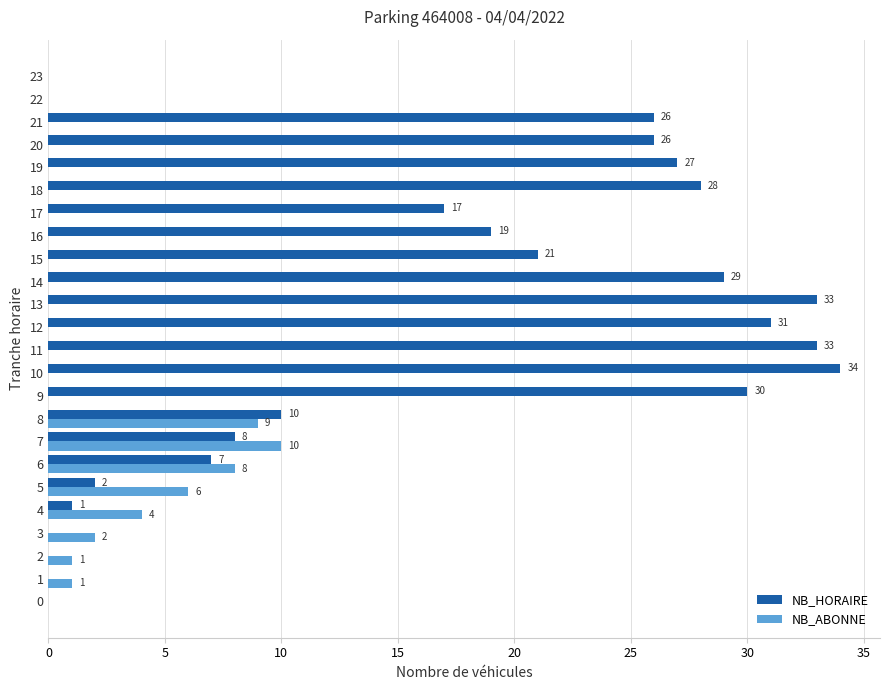

What is the sum of the NB_HORAIRE values at 11 and 7?

41